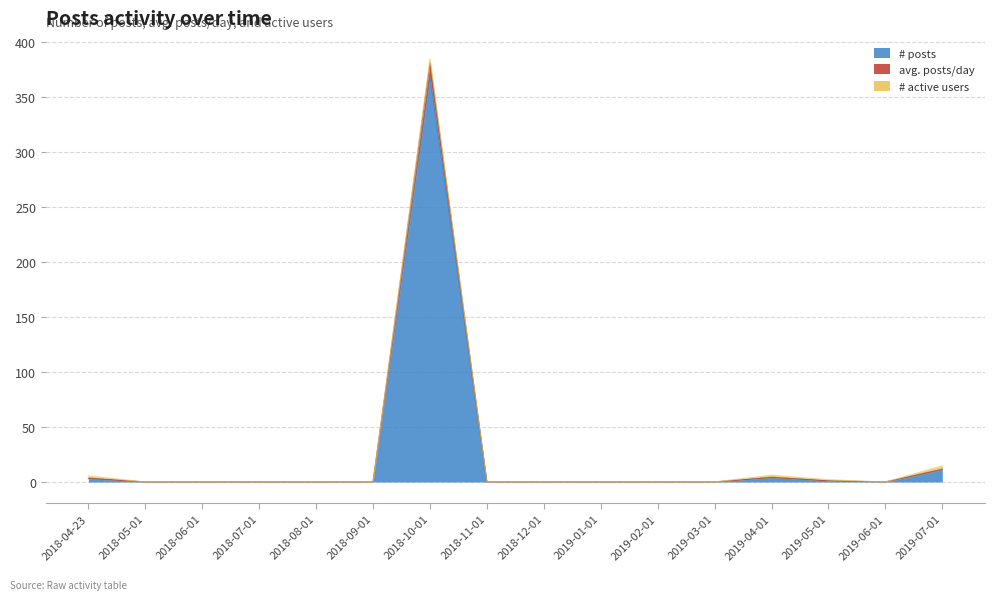

The value of # posts at 2019-05-01 is 1.6. True or false?

False